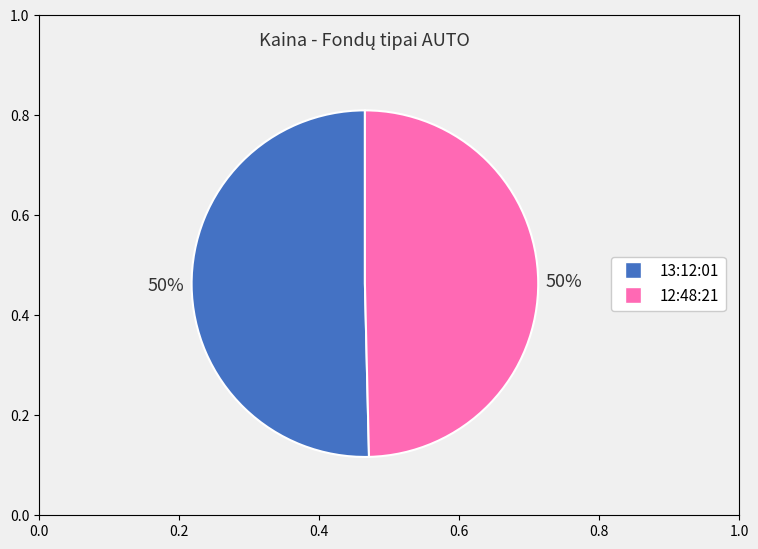

The 12:48:21 slice represents 50% of the pie. True or false?

True